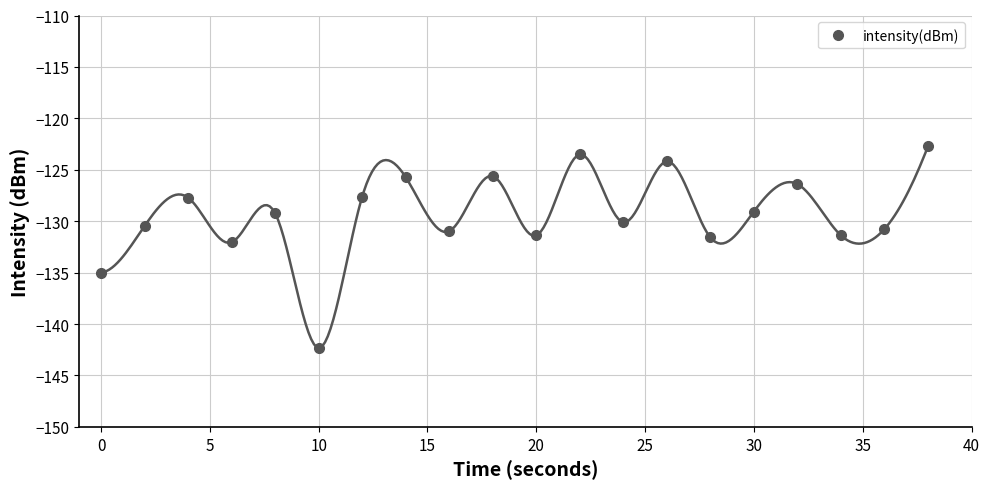

Reading left to right, extract all data points from this chart.

-135.0	-130.5	-127.7	-132.0	-129.2	-142.3	-127.6	-125.7	-131.0	-125.6	-131.4	-123.5	-130.1	-124.2	-131.6	-129.1	-126.4	-131.4	-130.8	-122.7